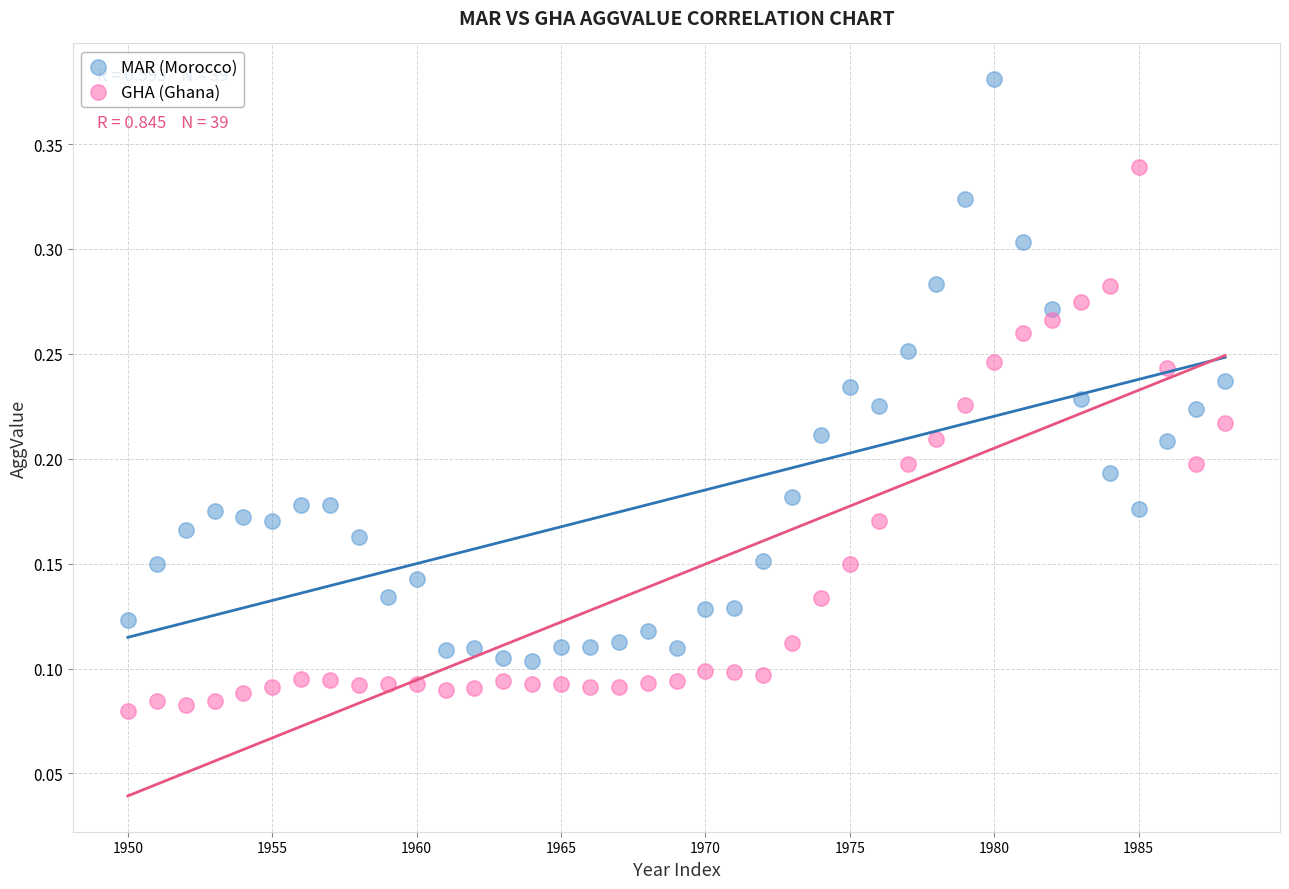

Which series contains the highest Y value?

MAR (Morocco)